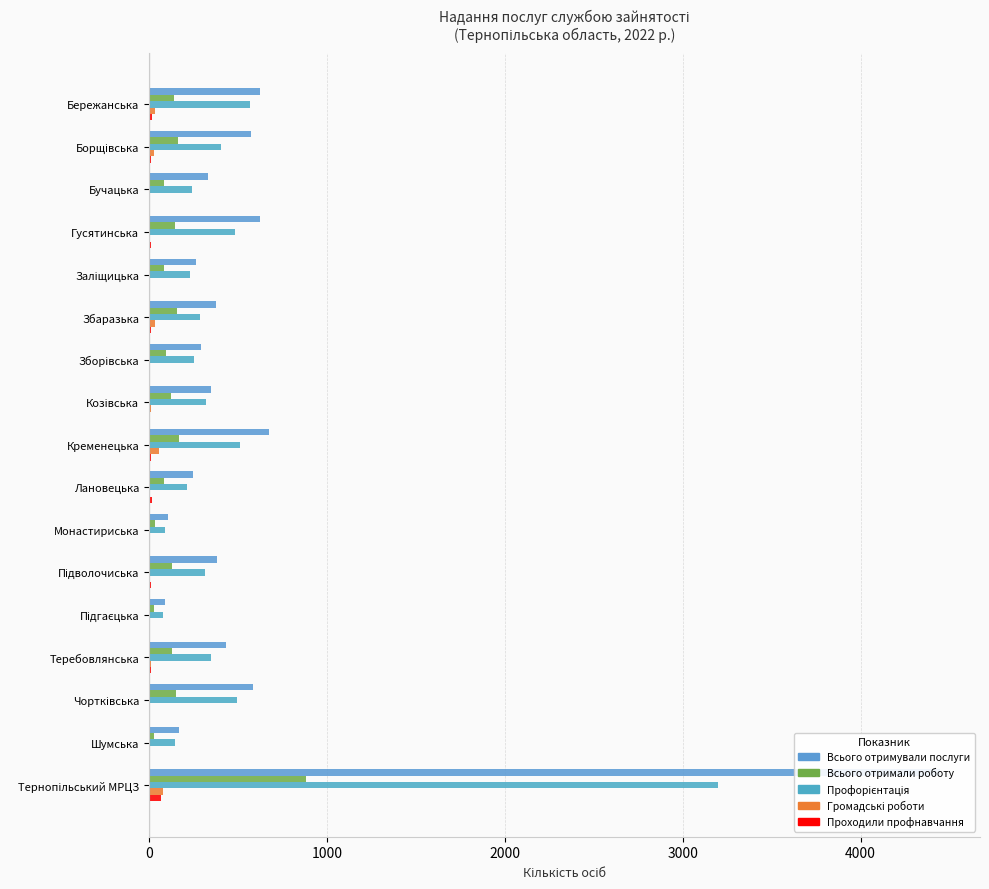

What is the difference between the maximum and minimum values in the Профорієнтація series?

3122